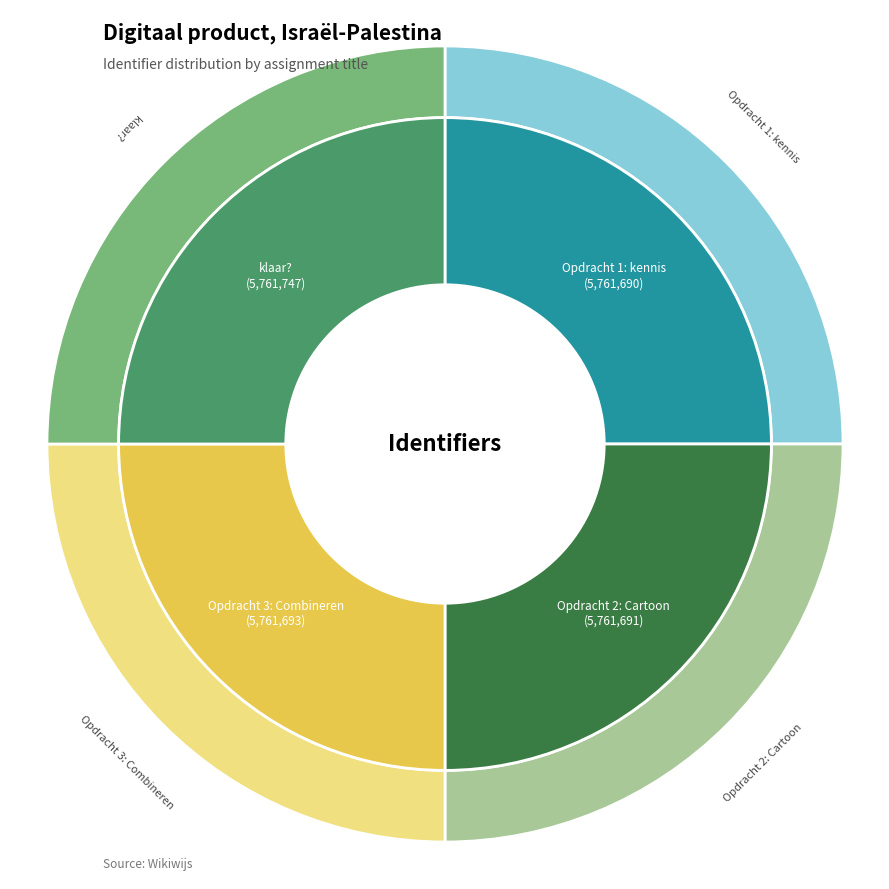

Is it true that Opdracht 3: Combineren is 25% of the pie?

True